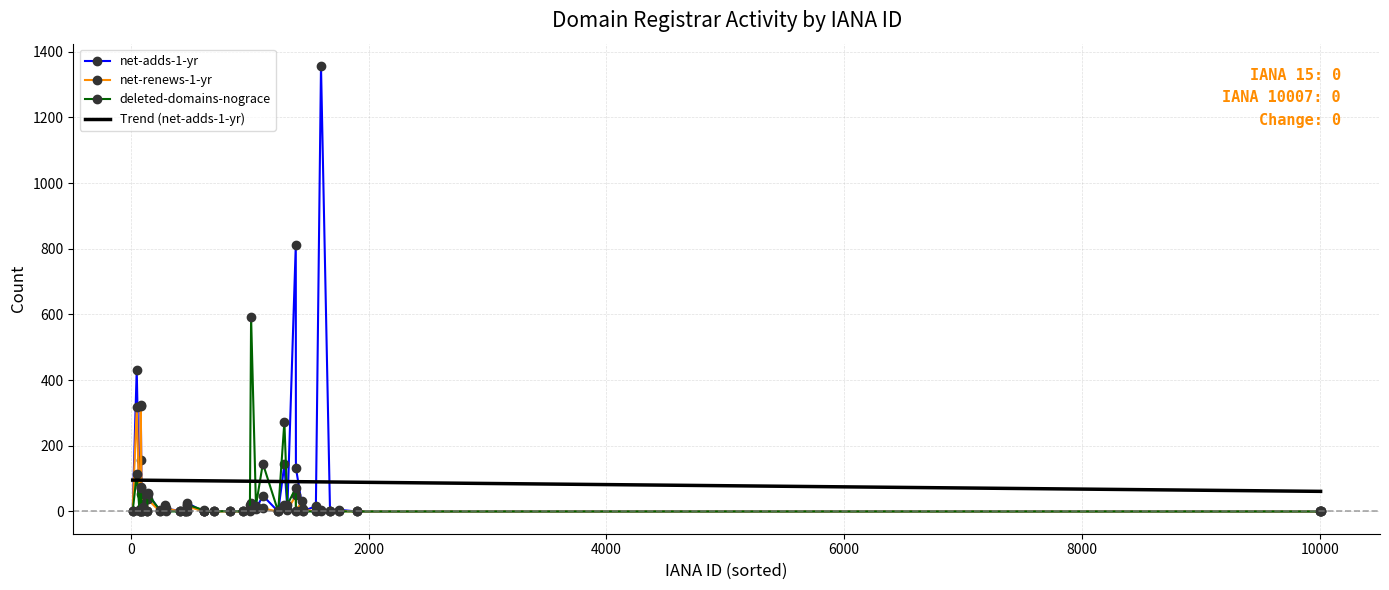

What is the highest value of the deleted-domains-nograce series?

593